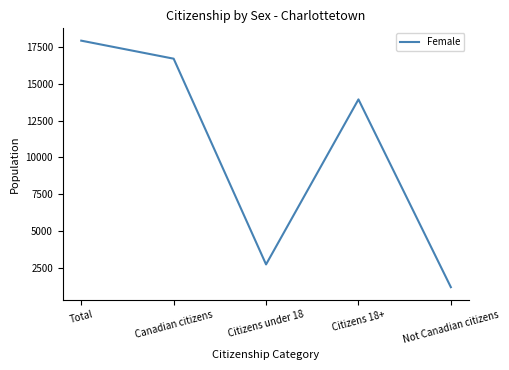

Rank the categories by value from highest to lowest.

Total, Canadian citizens, Citizens 18+, Citizens under 18, Not Canadian citizens